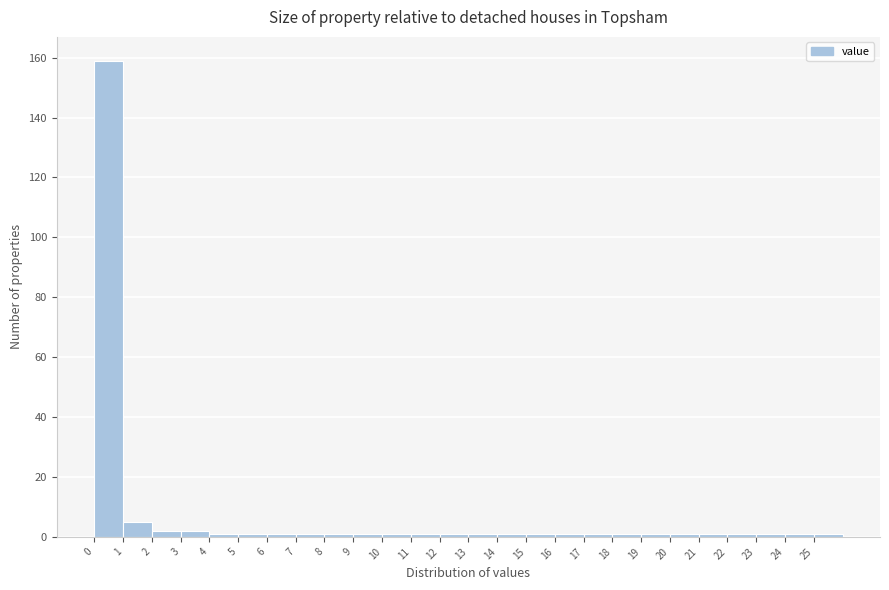

Reading left to right, transcribe this chart: for each bar, give the range it covers on the x-axis and its height. The values are not printed on the chart, so give them approximately, as read against the axis.

0 to 1: 160
1 to 2: 6
2 to 3: 2
3 to 4: 2
4 to 5: under 2
5 to 6: under 2
6 to 7: under 2
7 to 8: under 2
8 to 9: under 2
9 to 10: under 2
10 to 11: under 2
11 to 12: under 2
12 to 13: under 2
13 to 14: under 2
14 to 15: under 2
15 to 16: under 2
16 to 17: under 2
17 to 18: under 2
18 to 19: under 2
19 to 20: under 2
20 to 21: under 2
21 to 22: under 2
22 to 23: under 2
23 to 24: under 2
24 to 25: under 2
25 to 26: under 2